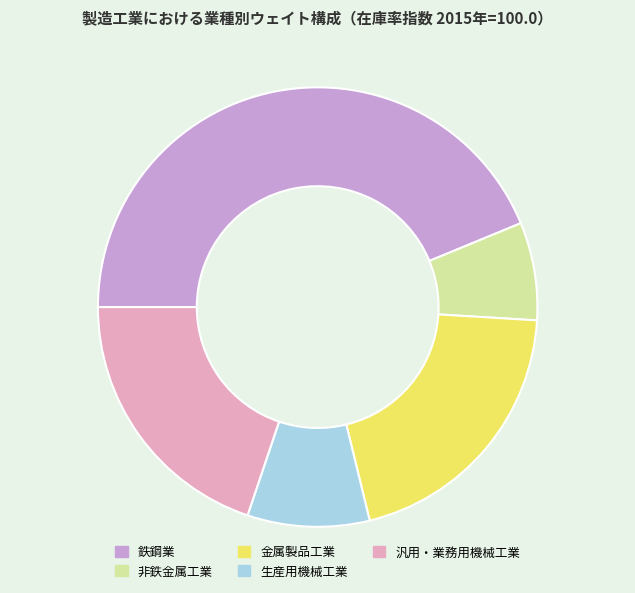

Is the sum of 汎用・業務用機械工業 and 鉄鋼業 greater than half?

Yes